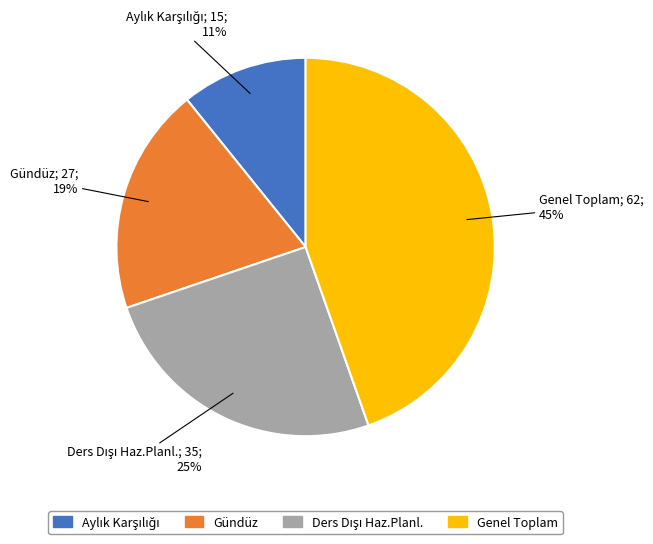

Is there any slice that represents more than half of the pie?

No